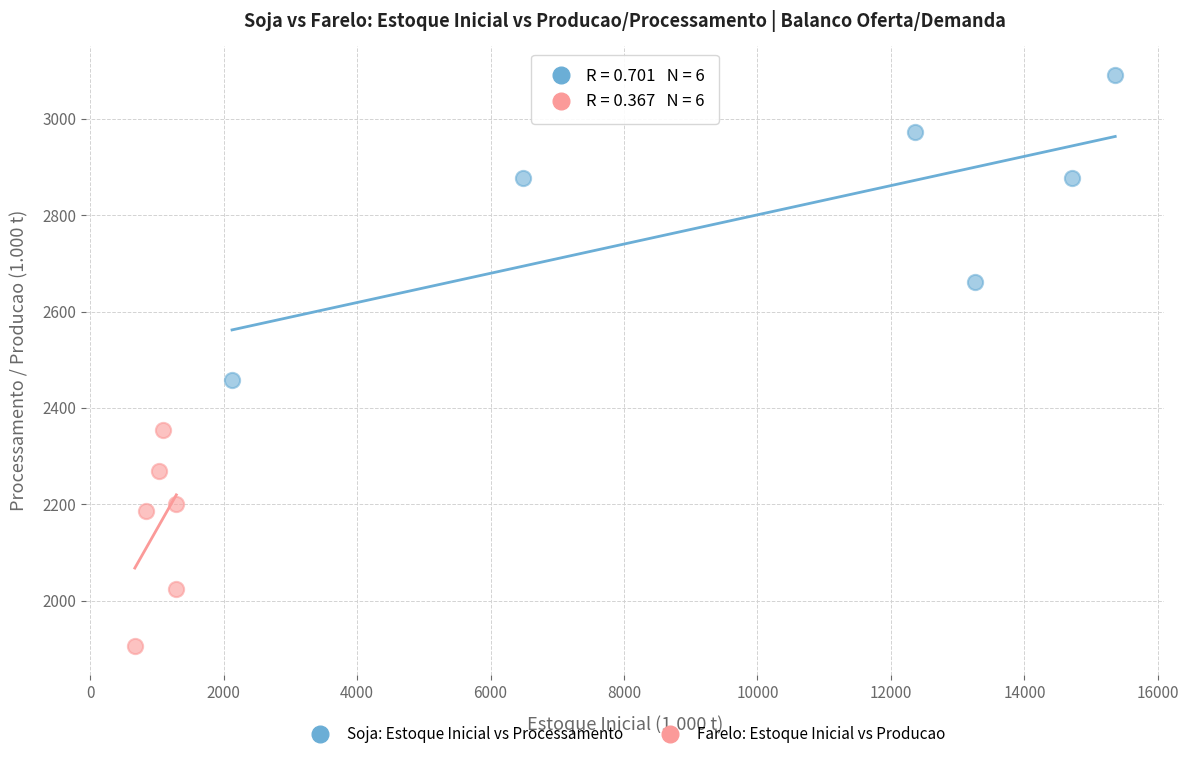

Which series has the largest Y range (max minus min)?

Soja: Estoque Inicial vs Processamento